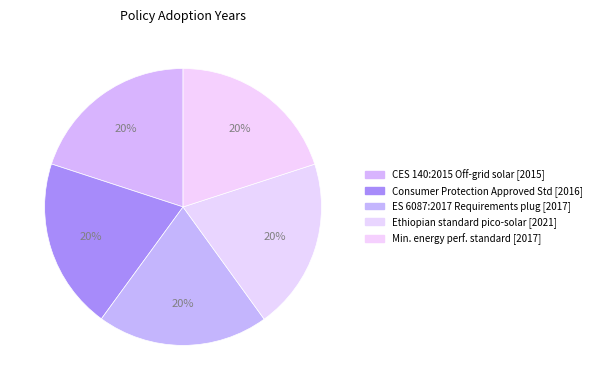

What is the largest slice in the pie chart?

Ethiopian standard for pico-solar